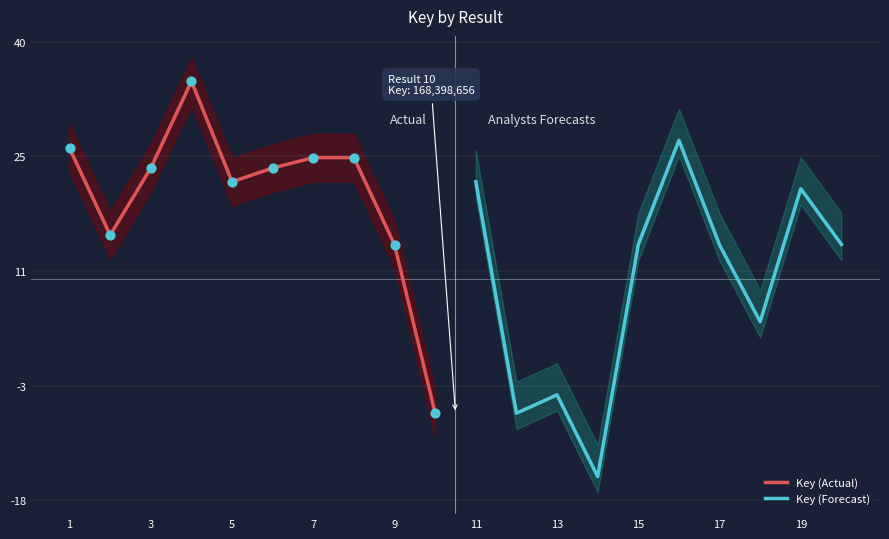

What are all the series names shown in the legend?

Key (Actual), Key (Forecast)